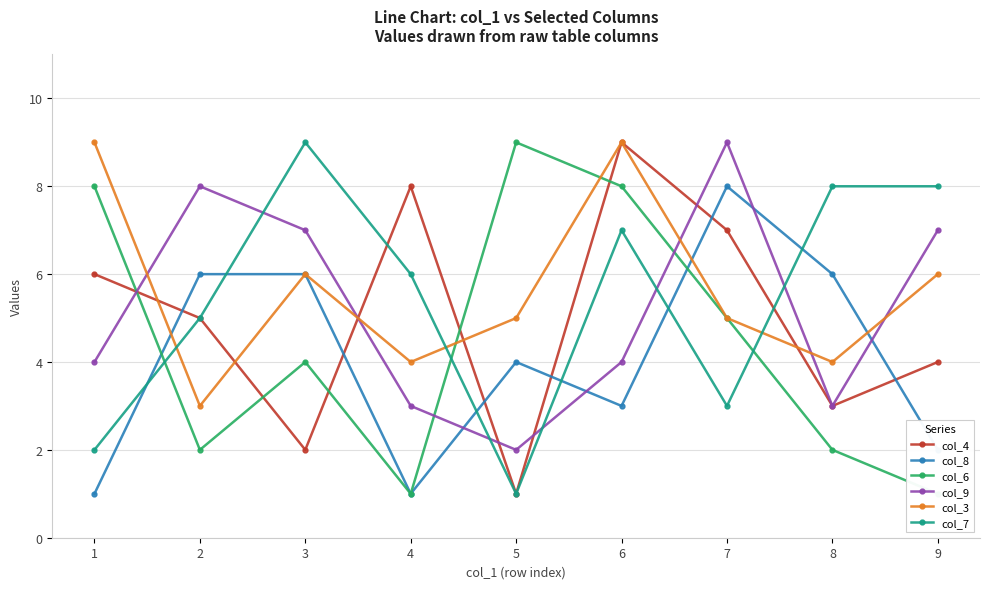

The col_3 series shows 3 at 2. True or false?

True